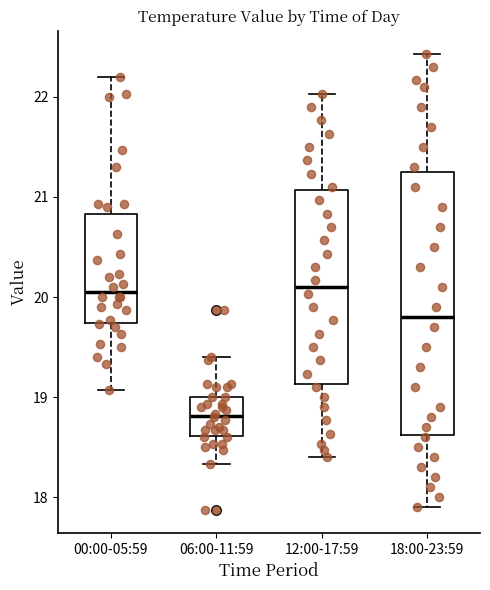

Reading left to right, transcribe this box plot: for each box, give where its median line is, the range the box spans, and where its two whiskers end, as read against the y-axis. The values are not printed on the chart, so give them approximately, as read against the axis.

00:00-05:59: median 20.1, box 19.7 to 20.8, whiskers 19.1 to 22.2
06:00-11:59: median 18.8, box 18.6 to 19.0, whiskers 18.3 to 19.4
12:00-17:59: median 20.1, box 19.1 to 21.1, whiskers 18.4 to 22.0
18:00-23:59: median 19.8, box 18.6 to 21.3, whiskers 17.9 to 22.4